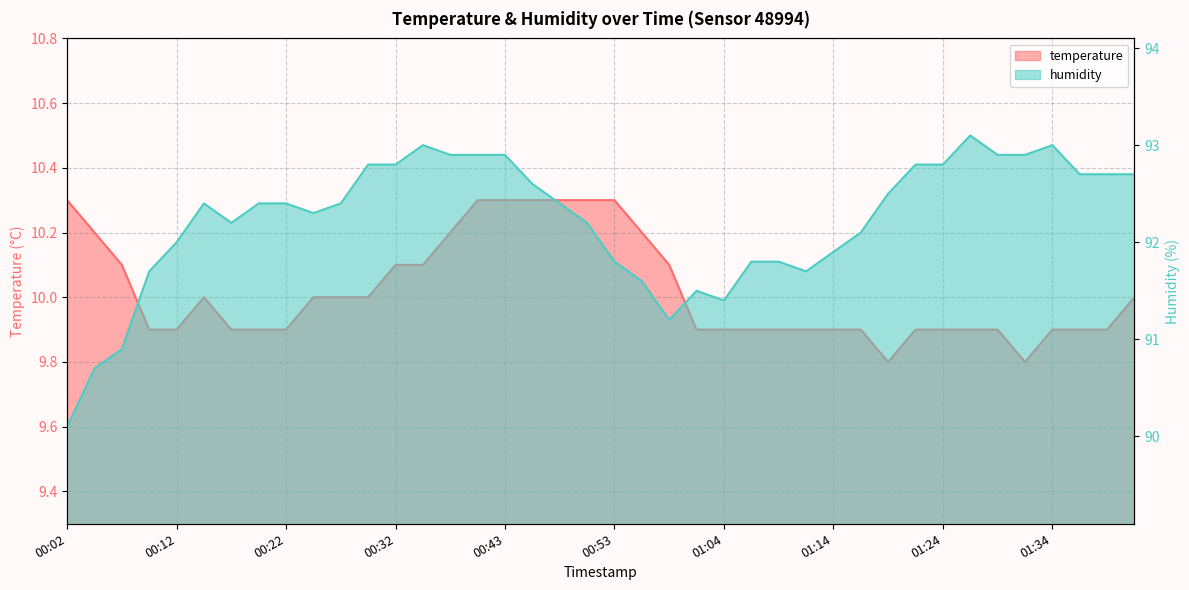

What is the sum of the temperature values at 00:32 and 01:04?

20.0